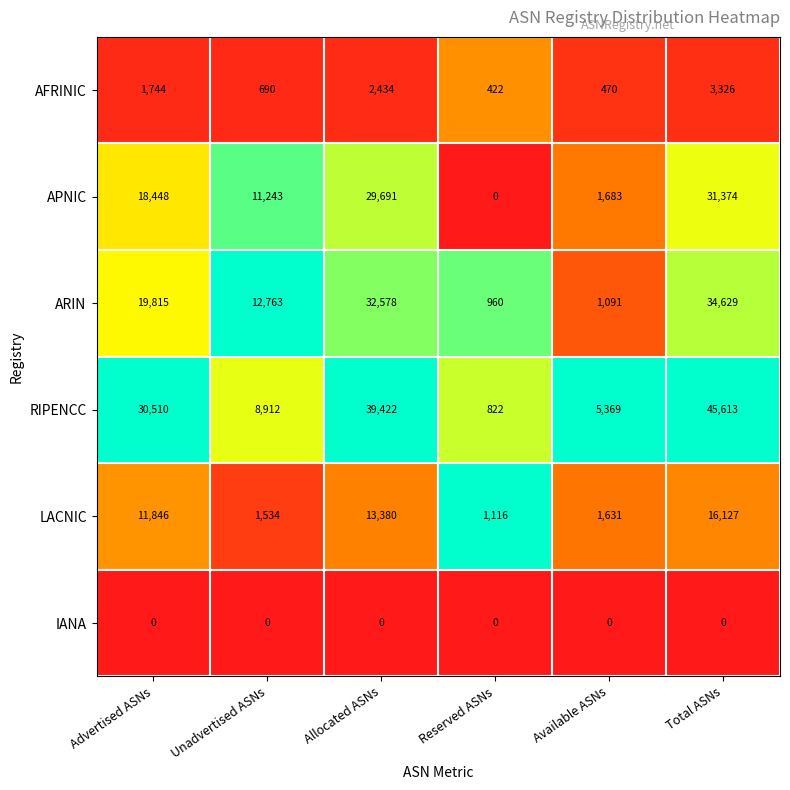

Which category has the highest value across all series?

Total ASNs